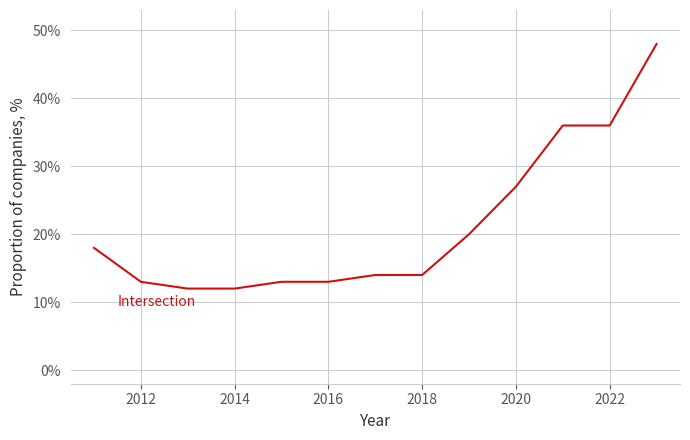

What is the difference between the maximum and minimum values?

36